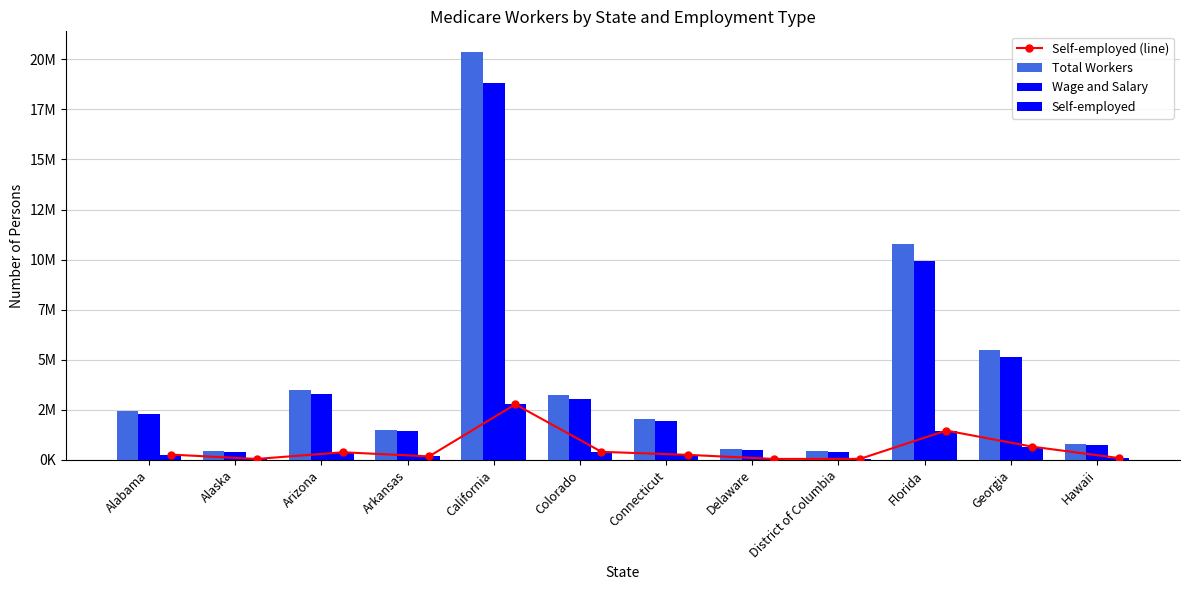

At which category is the sum across all series the highest?

California